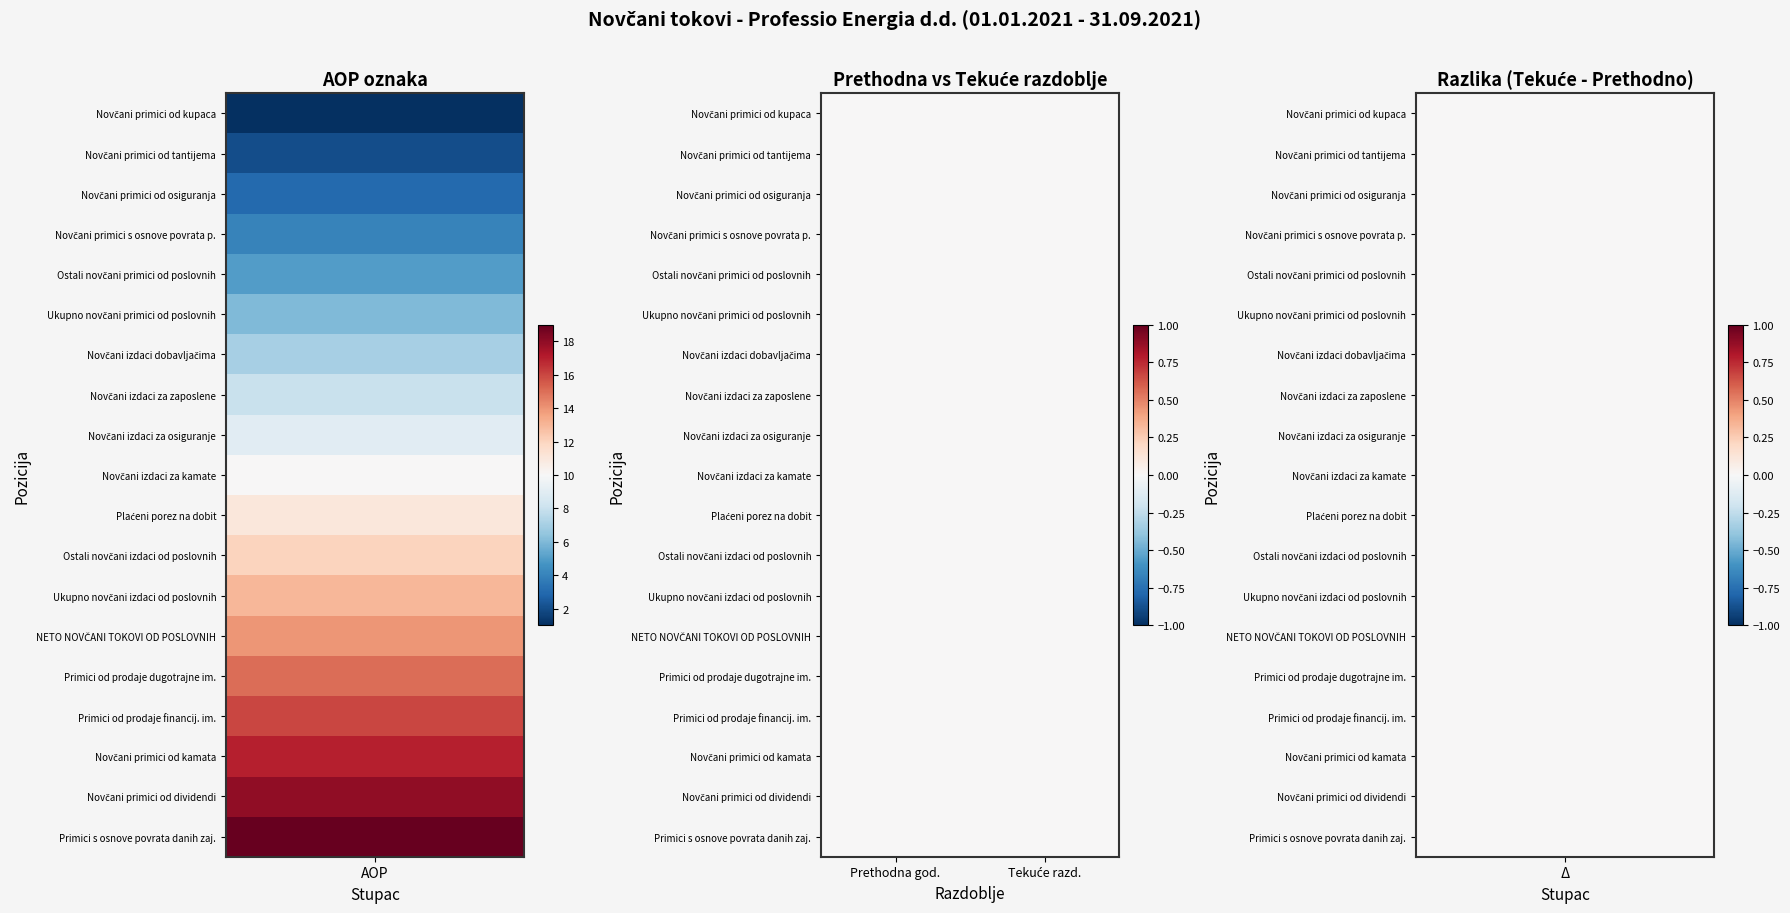

What is the total value across all series at 0?

190